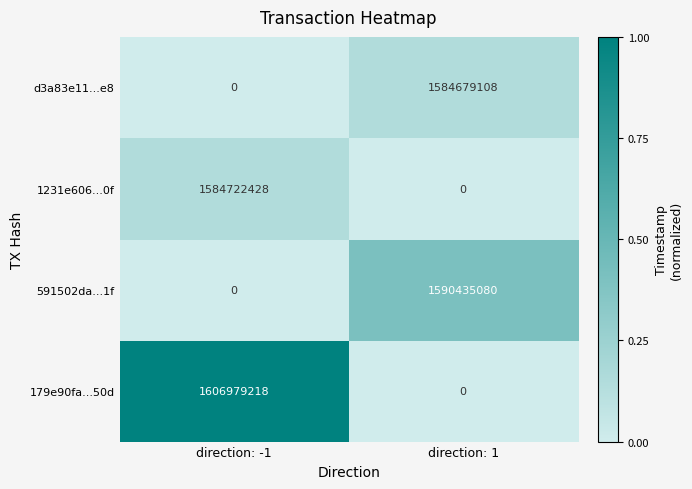

Is the value of 591502da...1f at direction: 1 greater than the value of 179e90fa...50d at direction: -1?

No